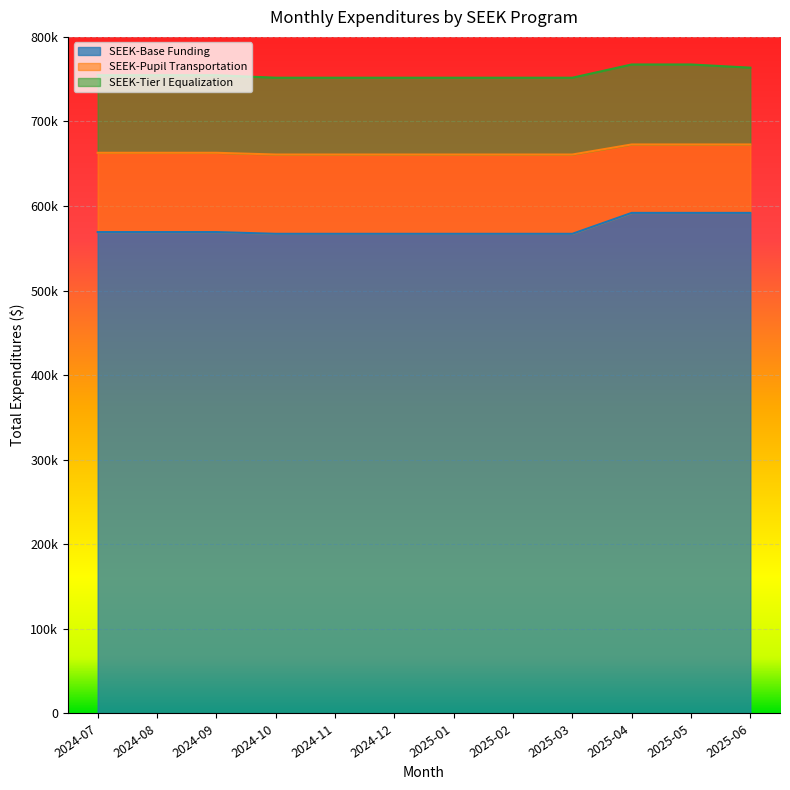

What is the approximate value of SEEK-Base Funding at 2024-11?

567164